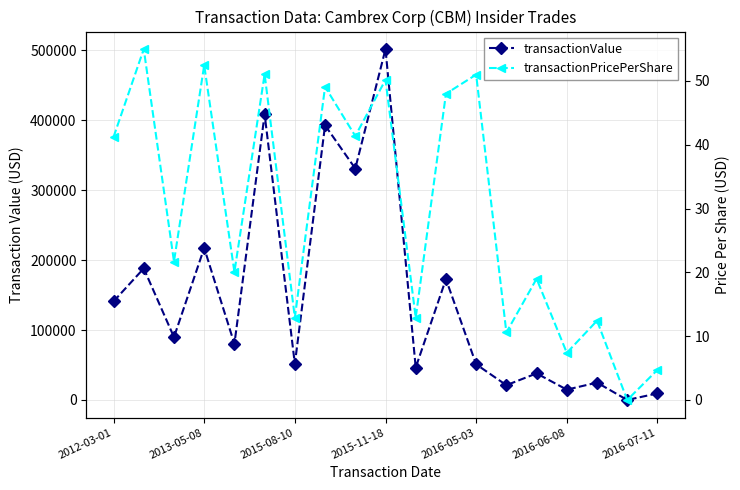

True or false: transactionPricePerShare and transactionValue intersect in this chart.

False